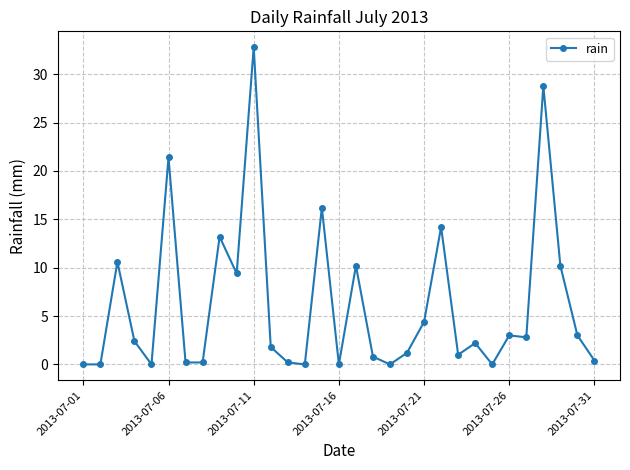

True or false: there are more than 0 points higher than both neighbors.

True